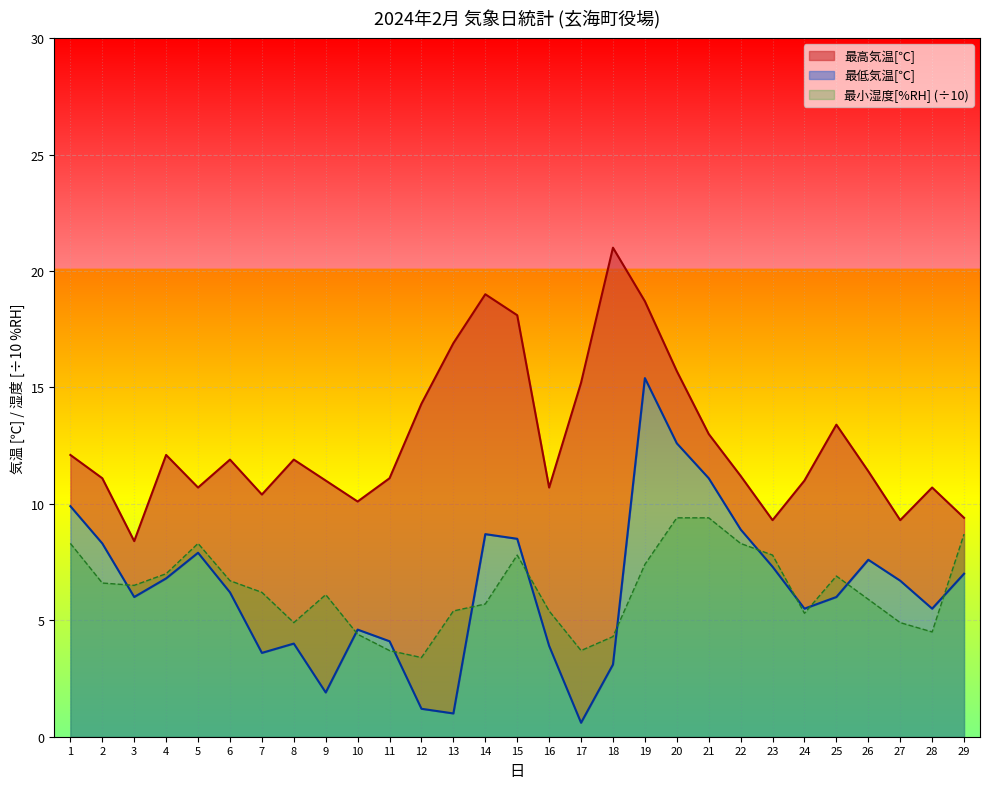

What is the difference between the 最高気温[℃] values at 5 and 29?

1.3